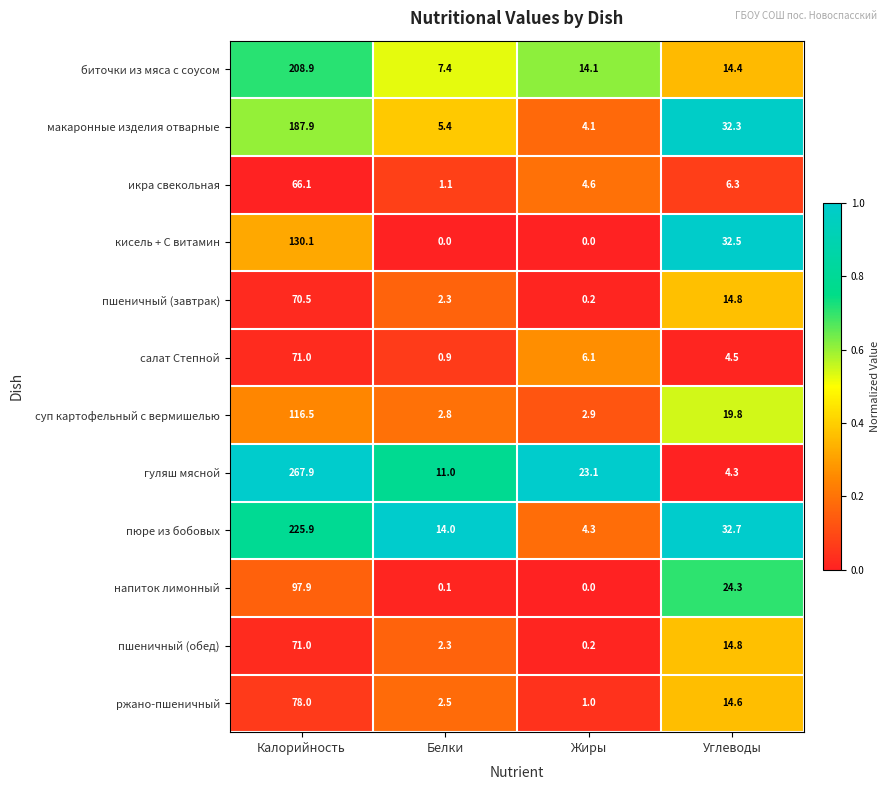

True or false: икра свекольная has a value of 3.0 at Углеводы.

False